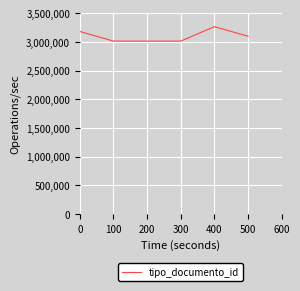

Between 100 and 400, which is larger?

400